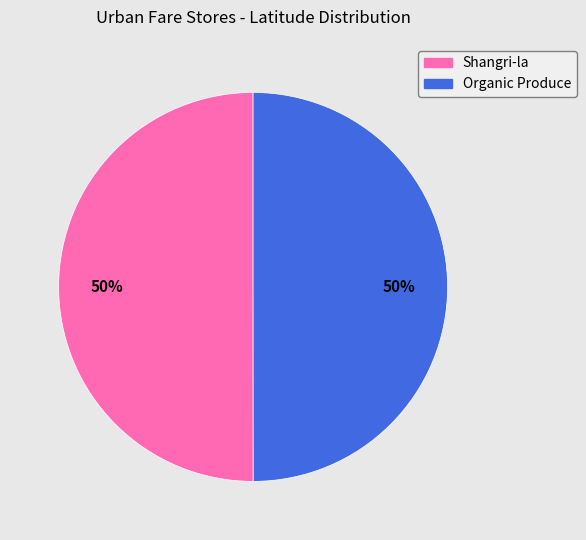

Is the sum of Shangri-la and Organic Produce greater than half?

Yes